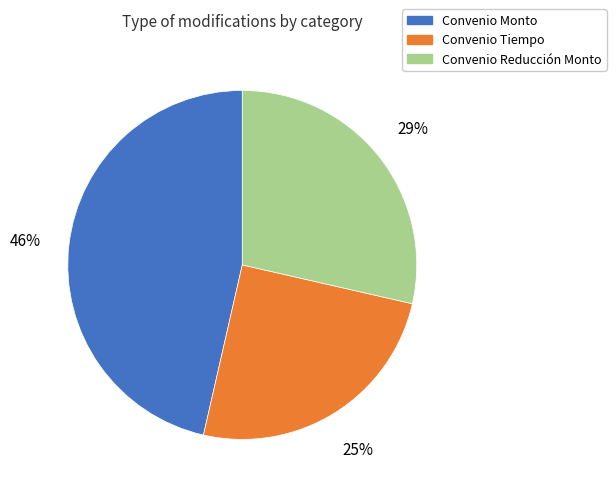

Rank the categories by value from lowest to highest.

Convenio Tiempo, Convenio Reducción Monto, Convenio Monto